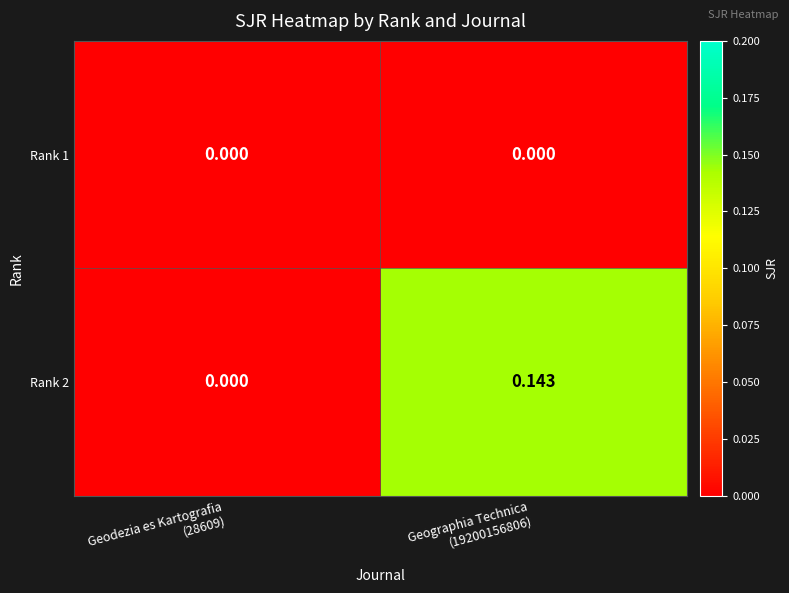

Which series has the largest range (max minus min)?

Rank 2